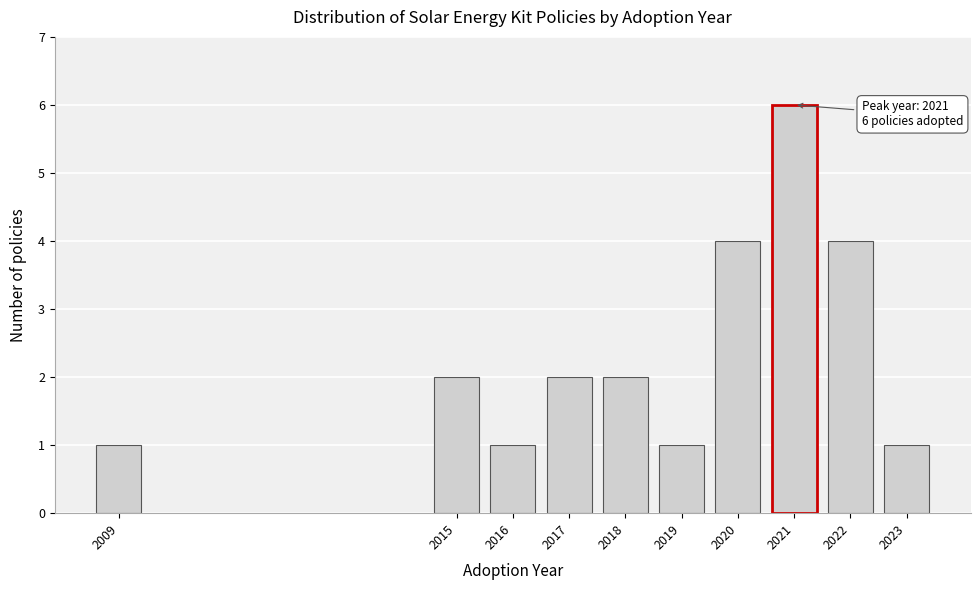

Reading right to left, extract all data points from this chart.

2023=1	2022=4	2021=6	2020=4	2019=1	2018=2	2017=2	2016=1	2015=2	2009=1